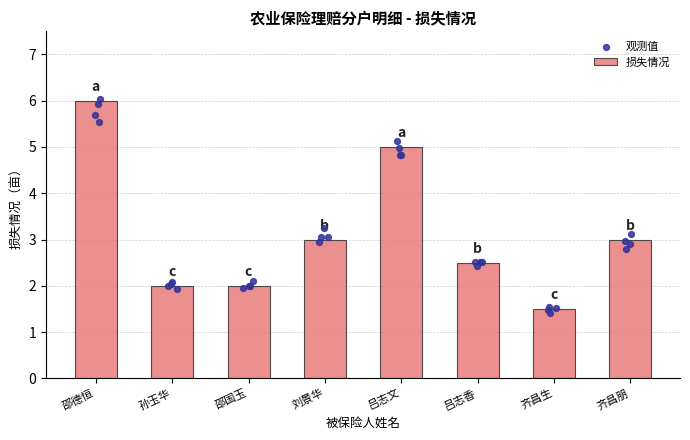

Approximately how many times larger is the value at 齐昌生 compared to 孙玉华?

0.8